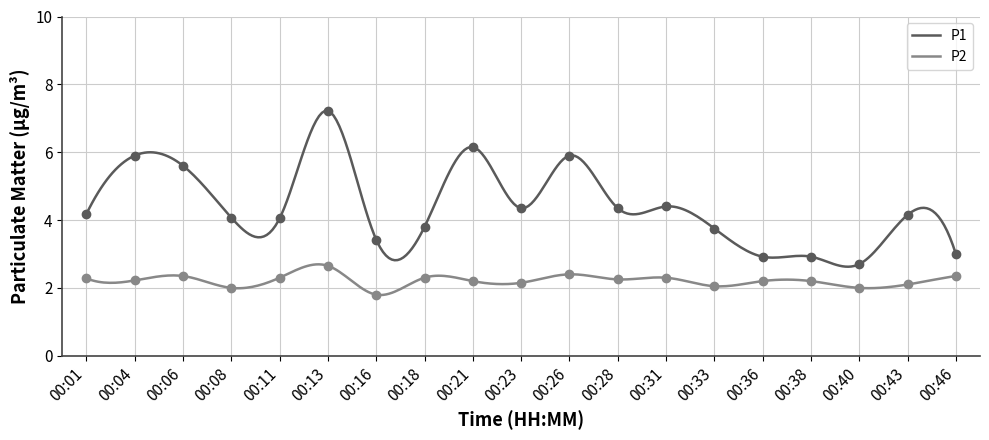

Reading right to left, what are all the values shown in this chart?

P1: 00:46=3.0	00:43=4.2	00:40=2.7	00:38=2.9	00:36=2.9	00:33=3.8	00:31=4.4	00:28=4.3	00:26=5.9	00:23=4.3	00:21=6.2	00:18=3.8	00:16=3.4	00:13=7.2	00:11=4.0	00:08=4.1	00:06=5.6	00:04=5.9	00:01=4.2
P2: 00:46=2.4	00:43=2.1	00:40=2.0	00:38=2.2	00:36=2.2	00:33=2.0	00:31=2.3	00:28=2.2	00:26=2.4	00:23=2.1	00:21=2.2	00:18=2.3	00:16=1.8	00:13=2.6	00:11=2.3	00:08=2.0	00:06=2.4	00:04=2.2	00:01=2.3